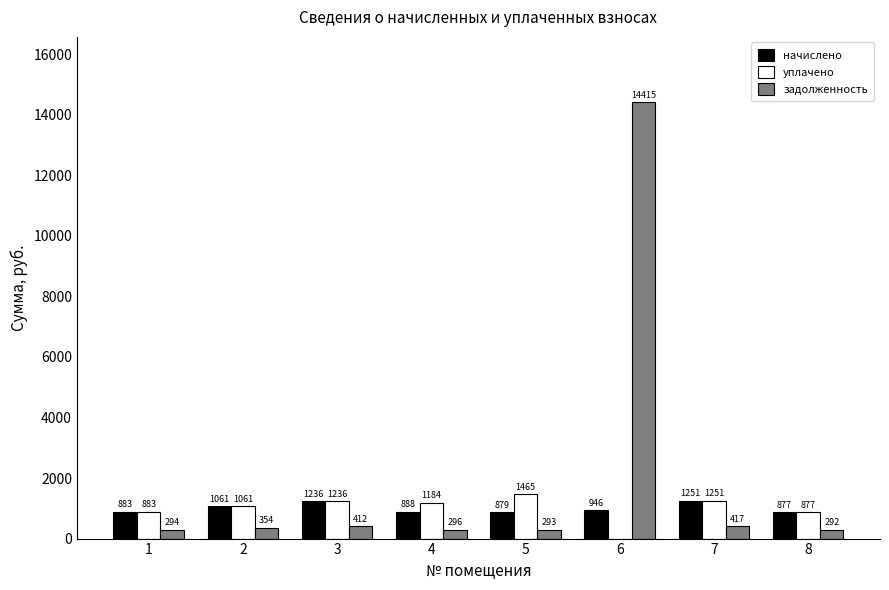

Read the начислено value at 3.

1235.5